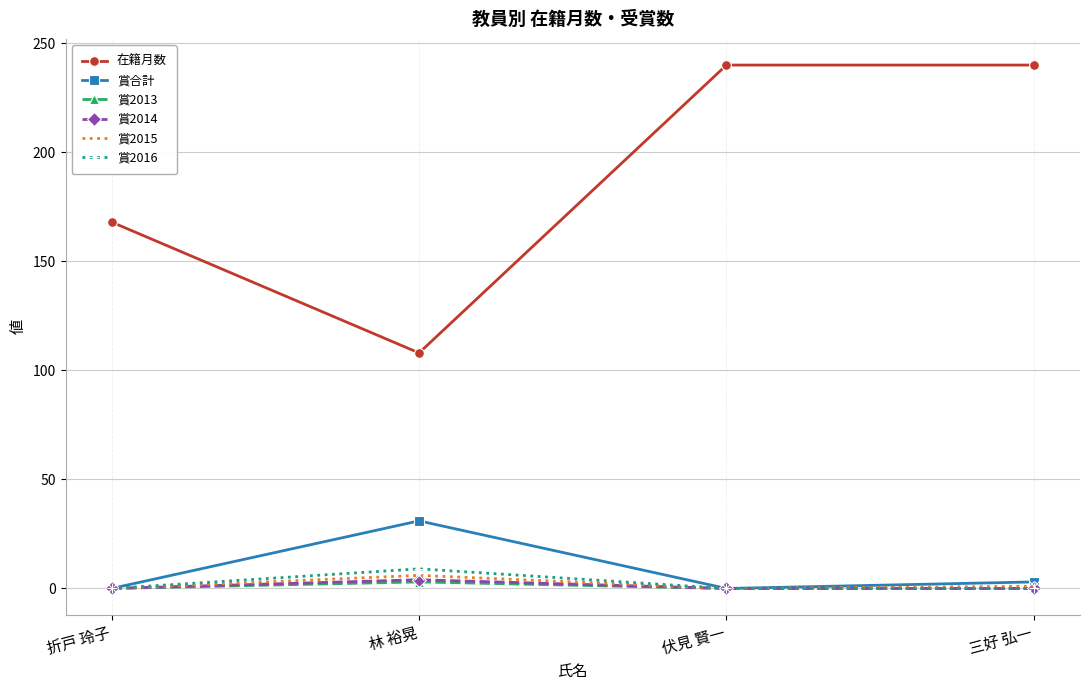

What is the spread (max minus min) of values at 折戸 玲子?

168